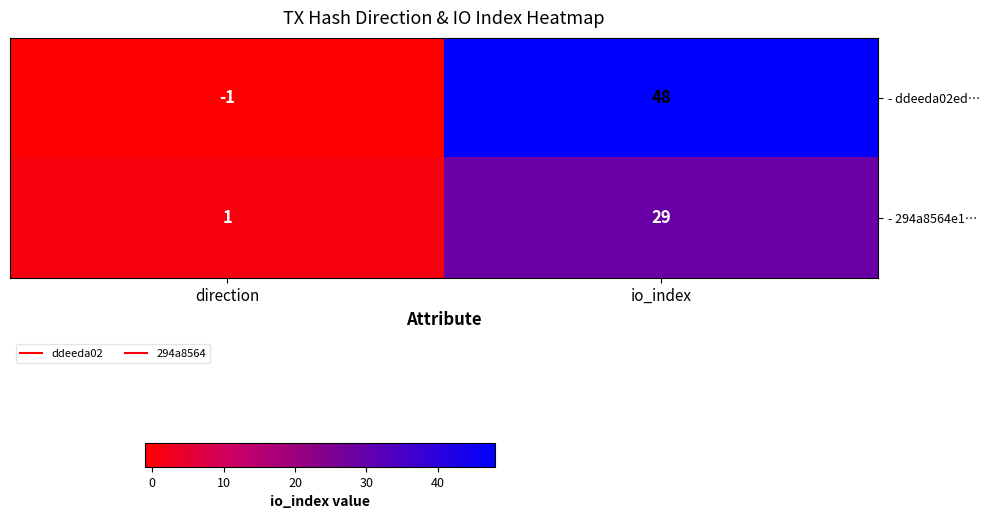

What is the average value of the - ddeeda02ed… series?

24